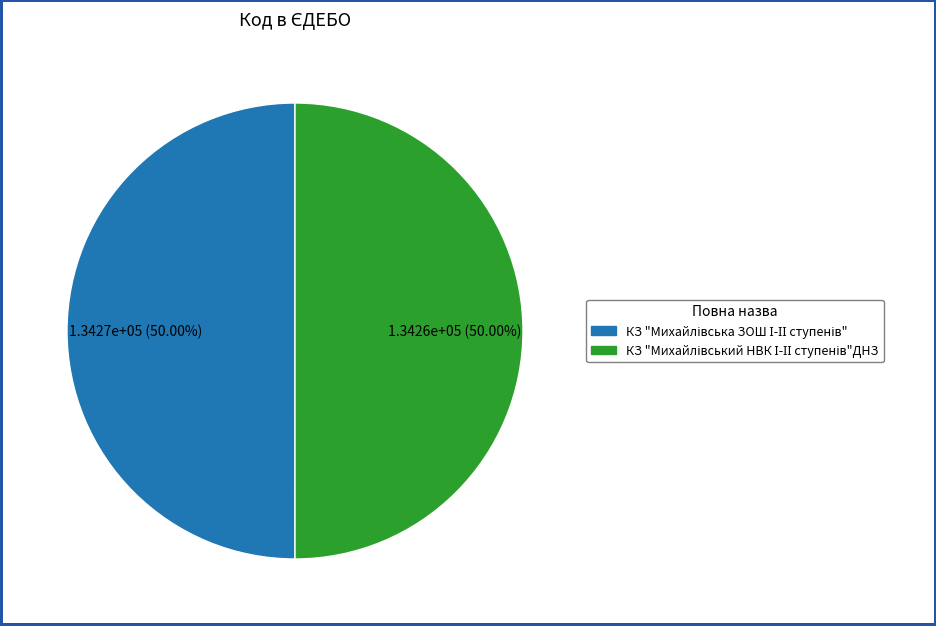

Between КЗ "Михайлівський НВК І-ІІ ступенів"ДНЗ and КЗ "Михайлівська ЗОШ І-ІІ ступенів", which is larger?

КЗ "Михайлівська ЗОШ І-ІІ ступенів"